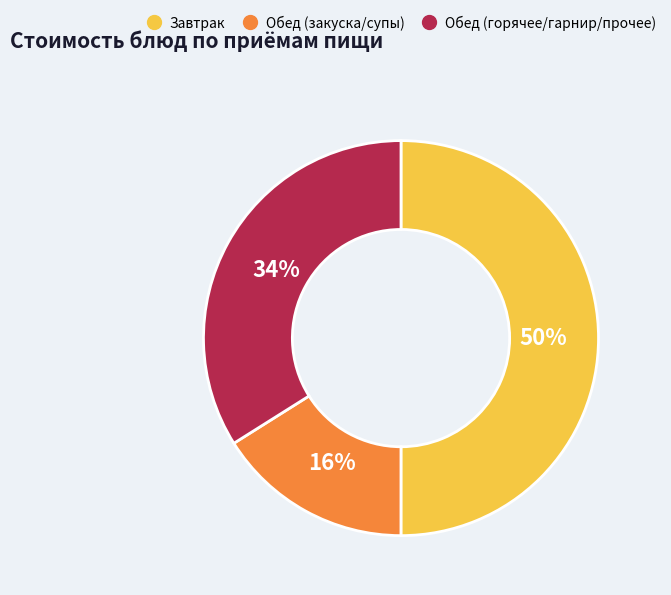

To the nearest percent, what is the average slice percentage?

33%